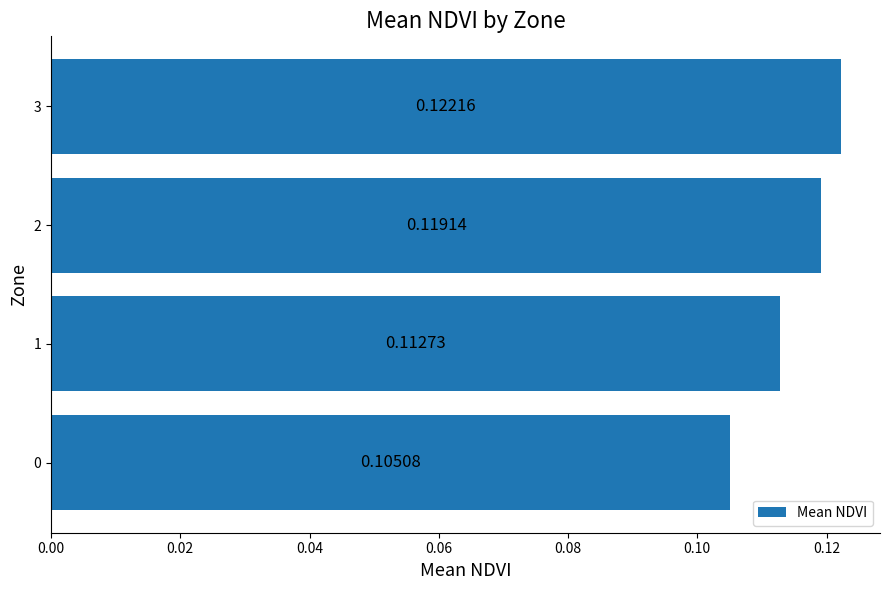

What is the sum of all values?

0.5